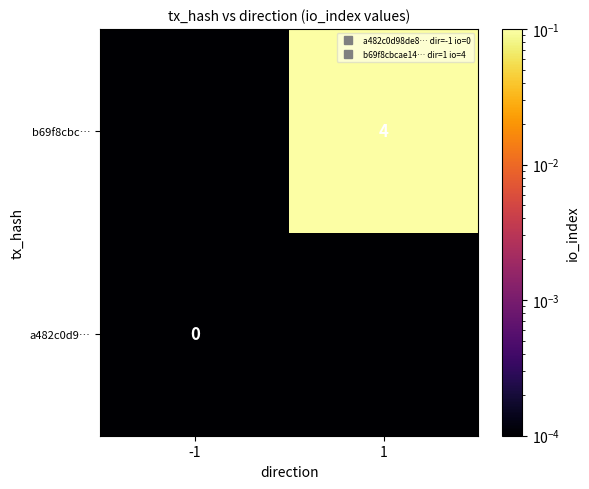

Rank the series by their average value, from highest to lowest.

b69f8cbc…, a482c0d9…